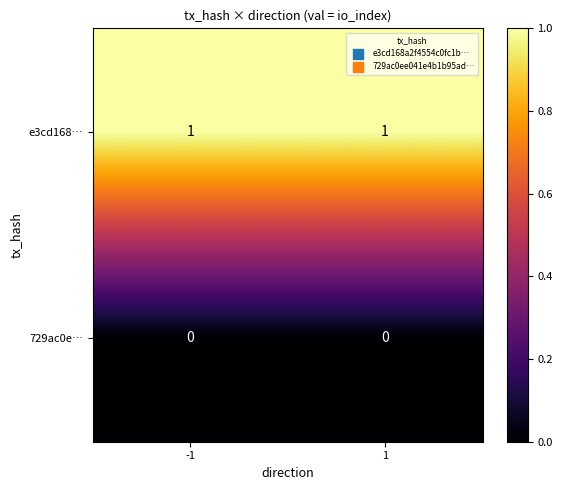

List the series in order of their peak value, highest first.

e3cd168…, 729ac0e…